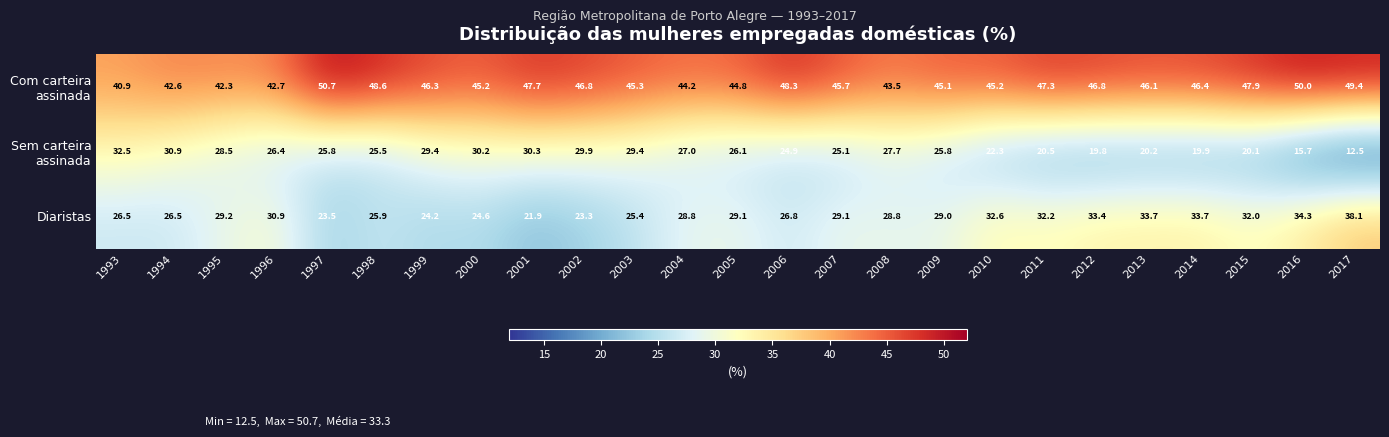

At which category does the chart reach its minimum across all series?

2017